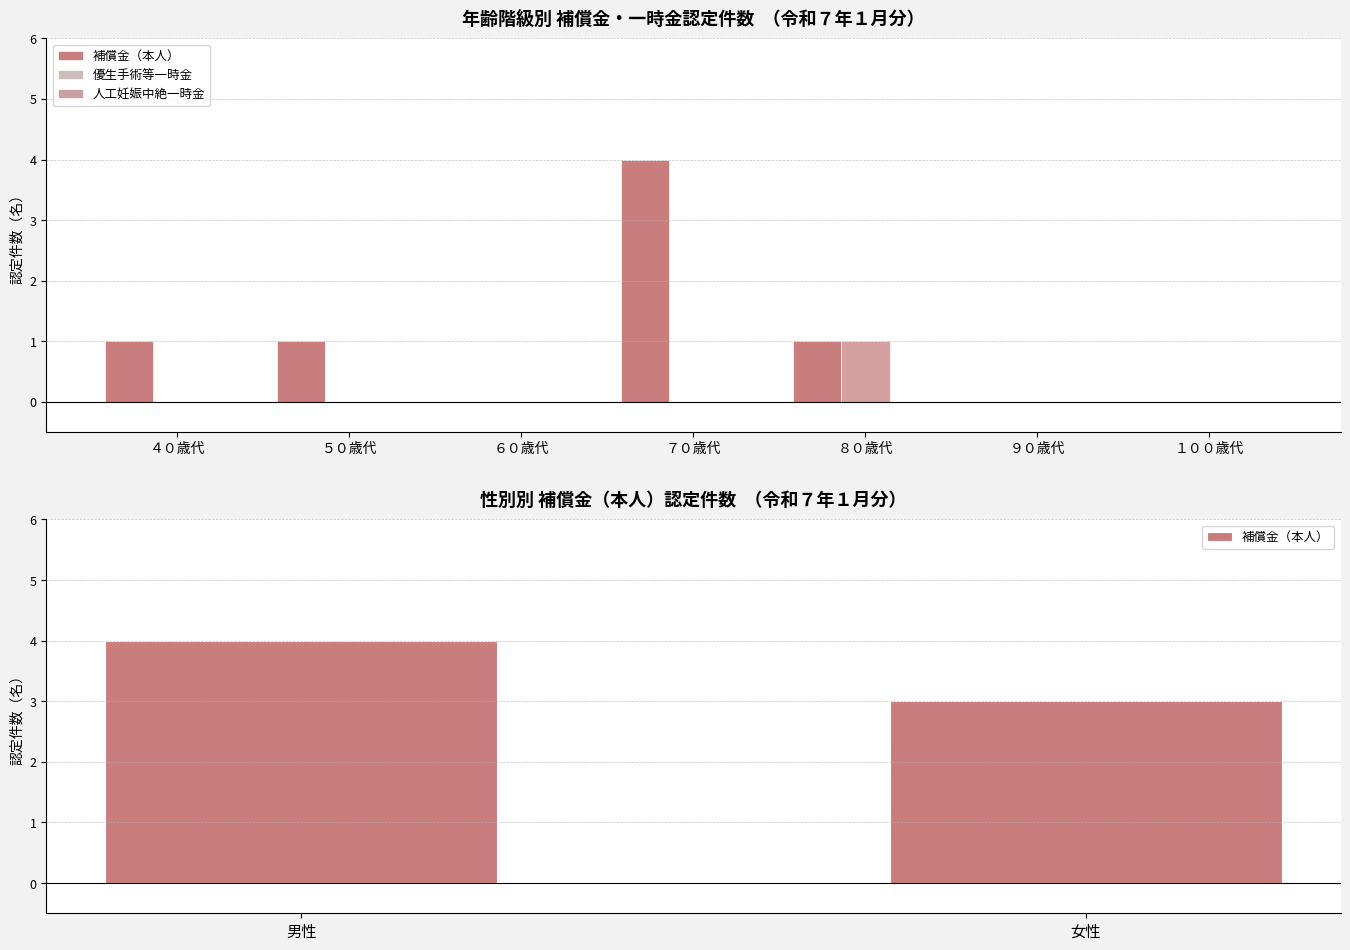

What is the label of the 6th bar from the right?

５０歳代